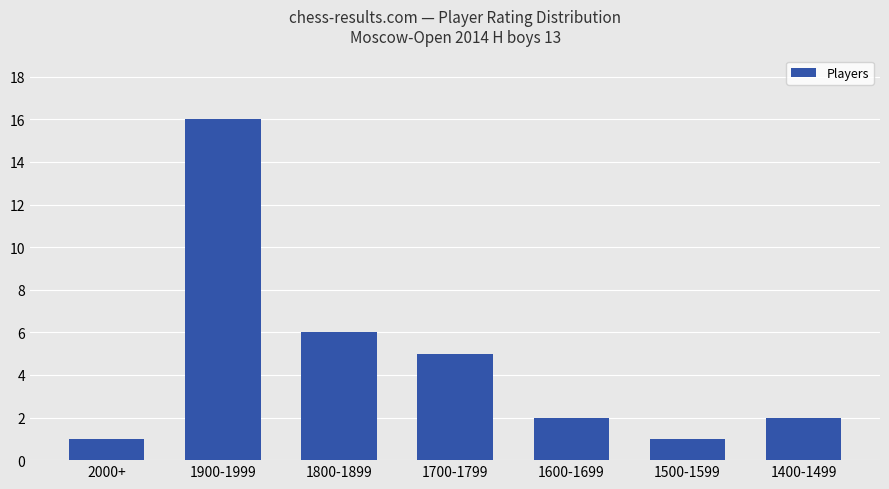

At which category does the chart reach its peak across all series?

1900-1999